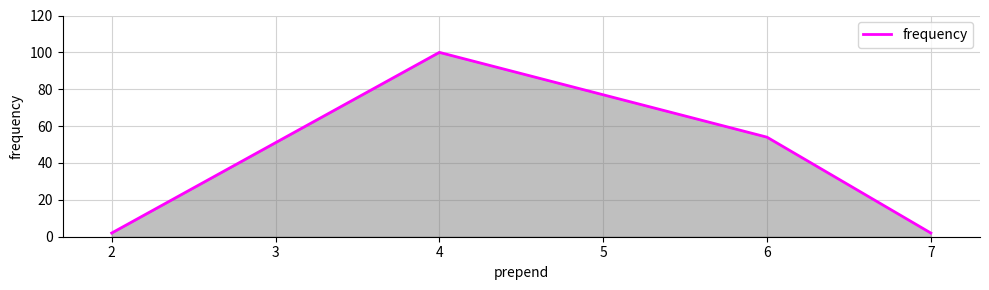

What is the difference between the maximum and second lowest values?

98